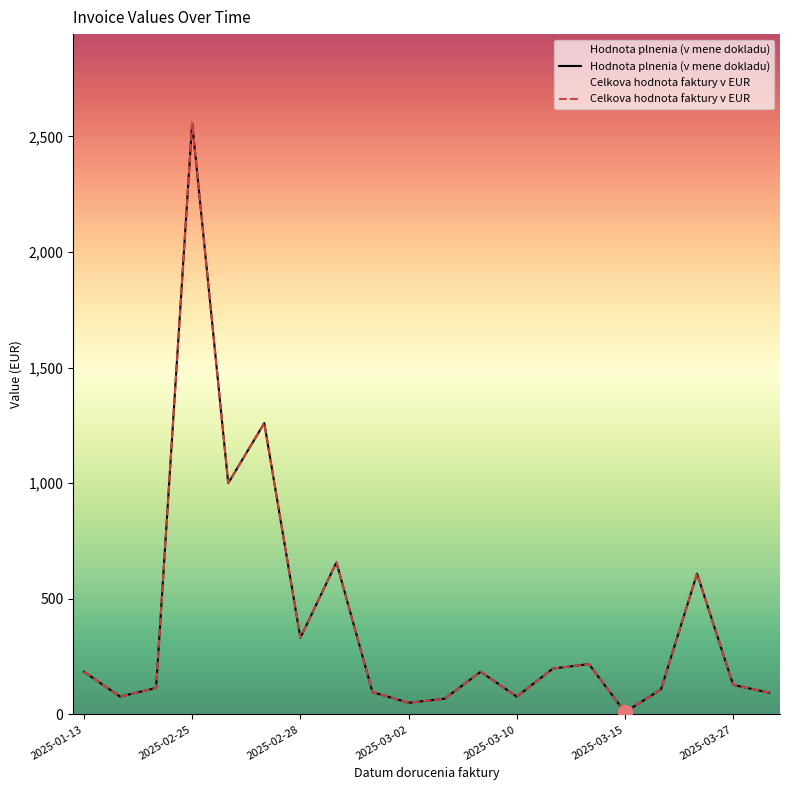

How many lines are shown in the chart?

2